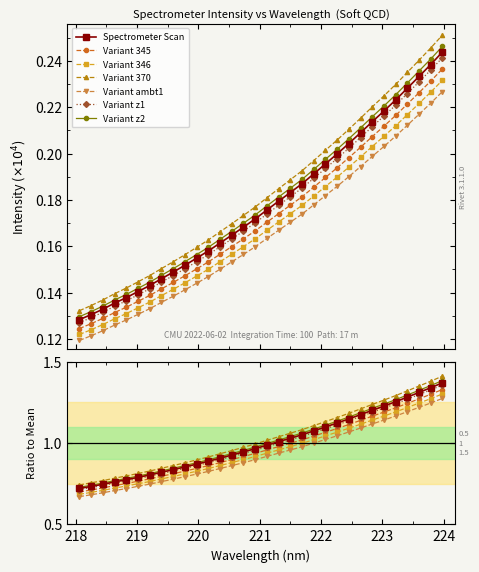

Reading left to right, transcribe all the data shown in this chart.

0.7	0.7	0.7	0.7	0.7	0.7	0.8	0.8	0.8	0.8	0.8	0.8	0.9	0.9	0.9	0.9	0.9	1.0	1.0	1.0	1.0	1.0	1.1	1.1	1.1	1.1	1.2	1.2	1.2	1.2	1.3	1.3